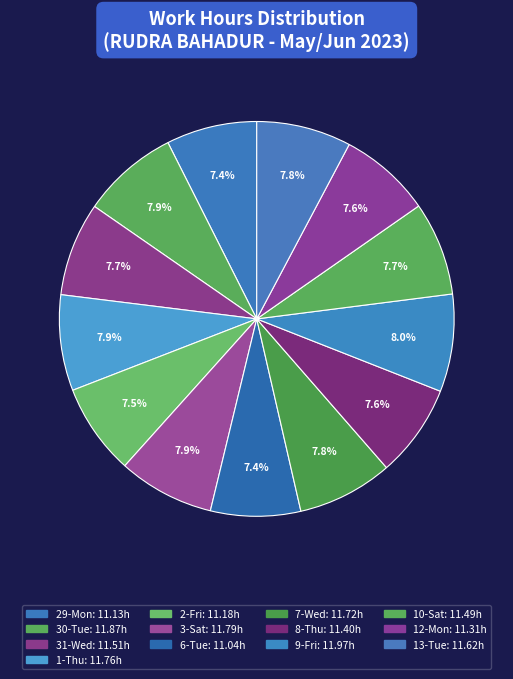

What is the largest slice in the pie chart?

9-Fri